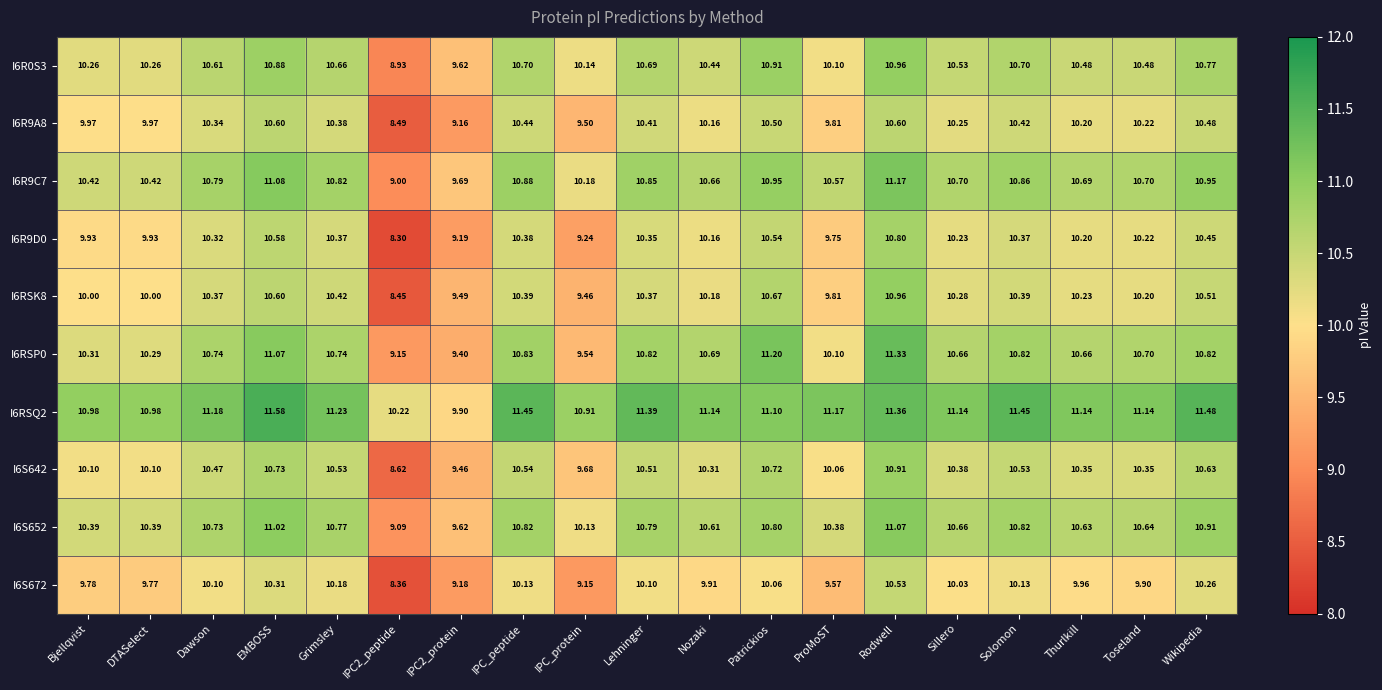

Rank the series at Bjellqvist from highest to lowest value.

I6RSQ2, I6R9C7, I6S652, I6RSP0, I6R0S3, I6S642, I6RSK8, I6R9A8, I6R9D0, I6S672